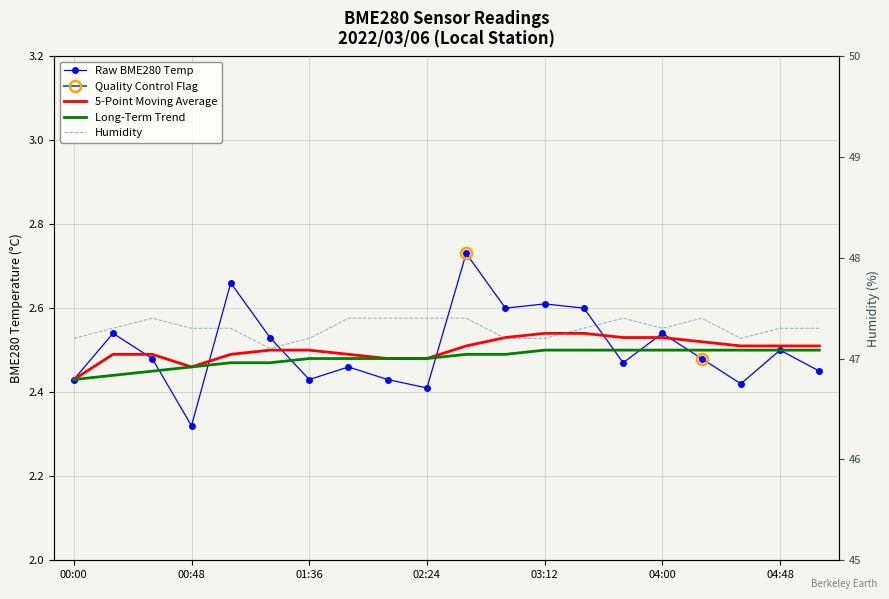

Is the value of Long-Term Trend at 01:36 greater than the value of Raw BME280 Temp at 04:48?

No